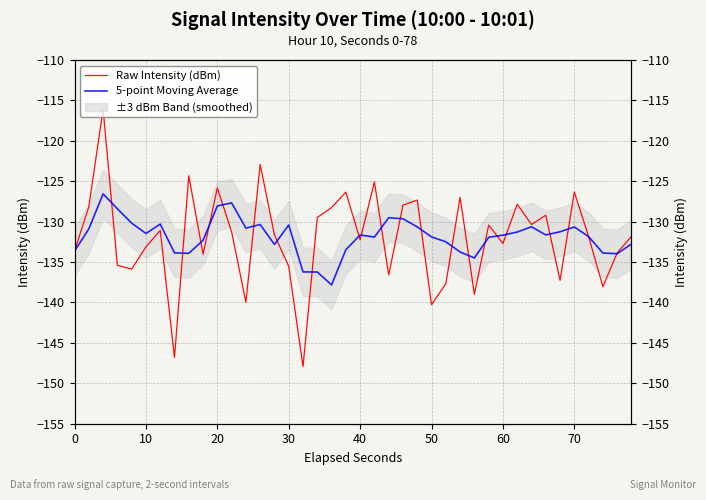

How many lines are shown in the chart?

2